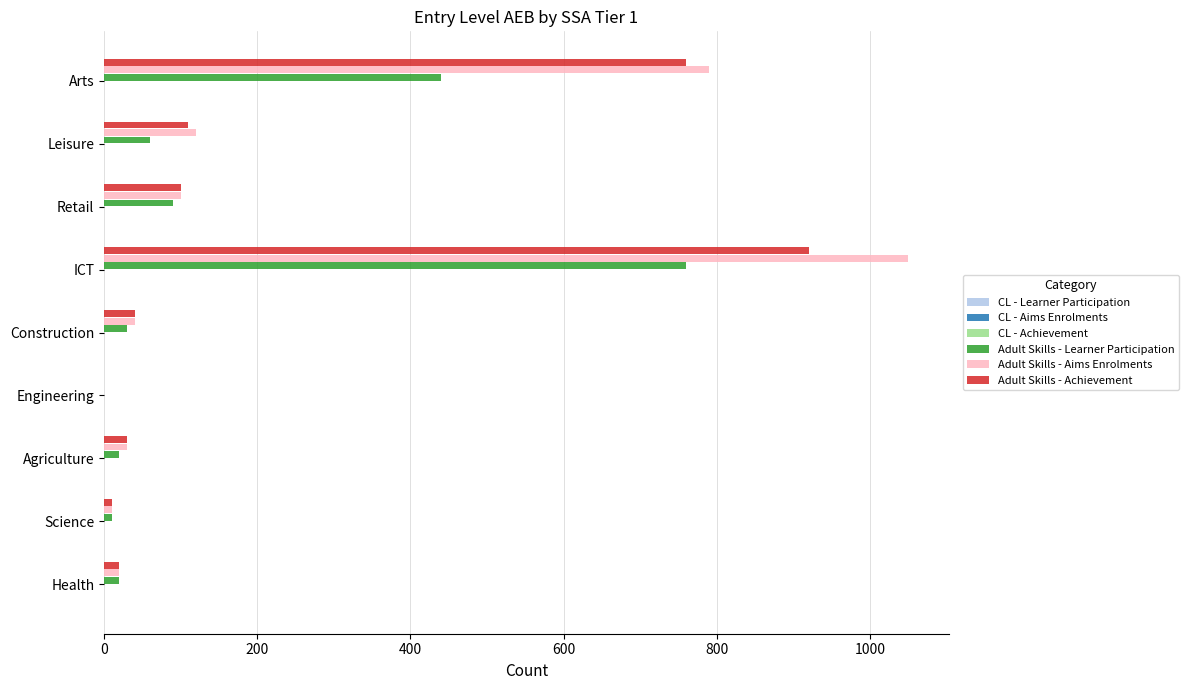

At which category is the sum across all series the highest?

ICT